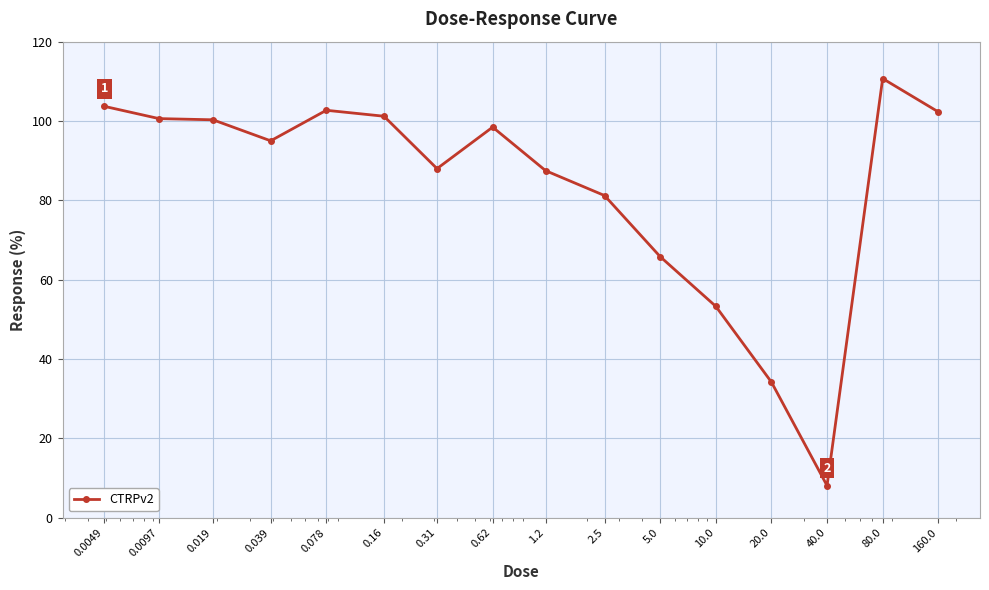

True or false: the data has more than 2 interior local peaks.

True